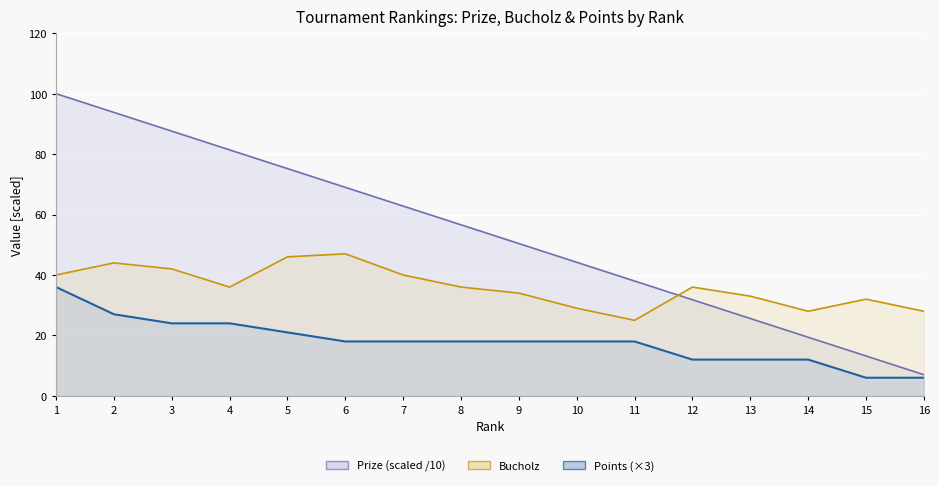

How many lines are shown in the chart?

3